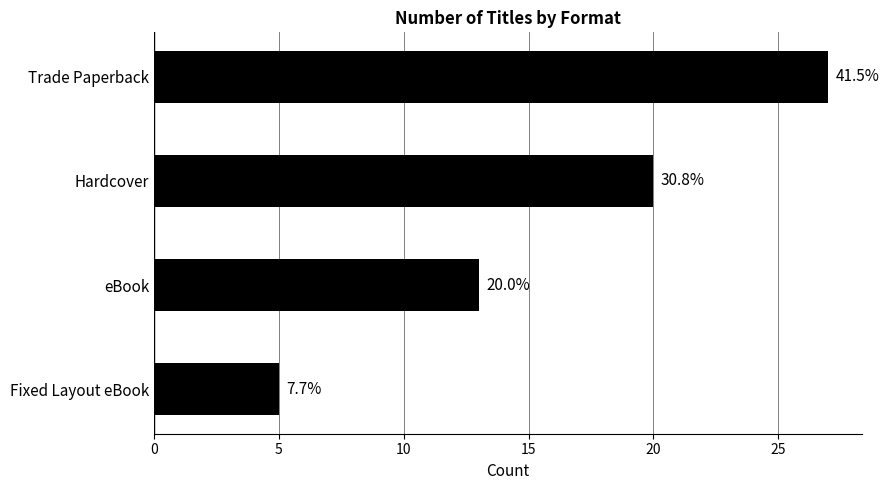

Are the bars horizontal?

Yes